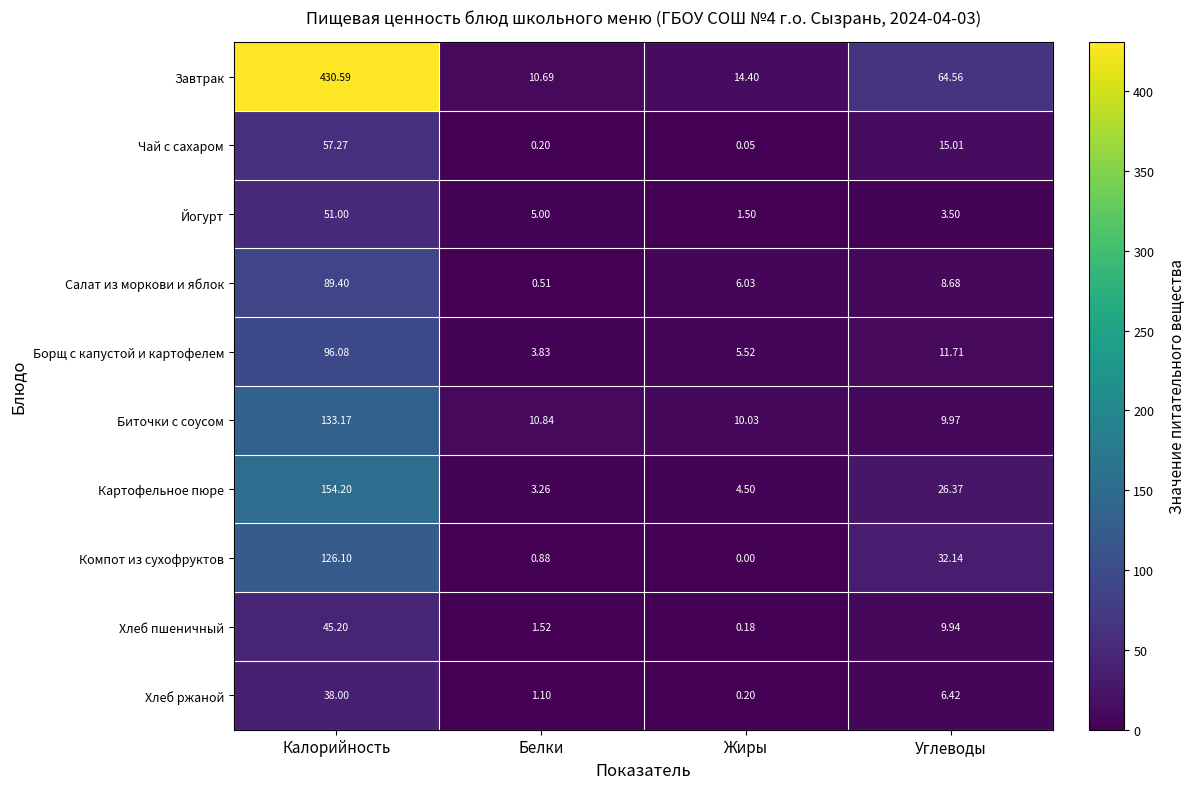

Which category has the lowest value across all series?

Жиры